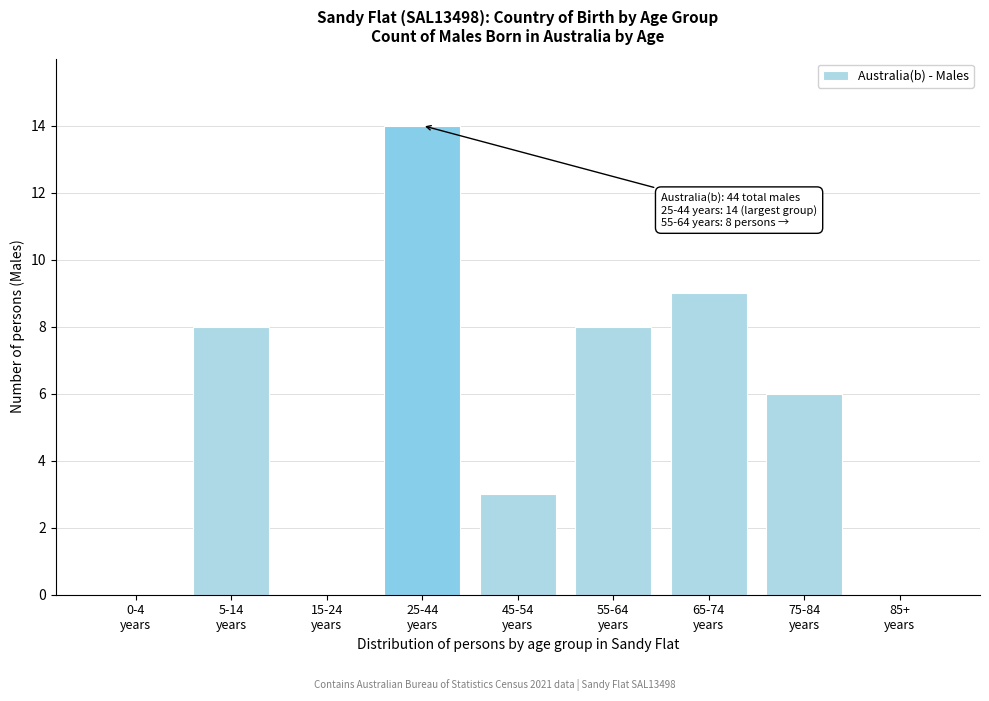

What is the sum of all values?

48